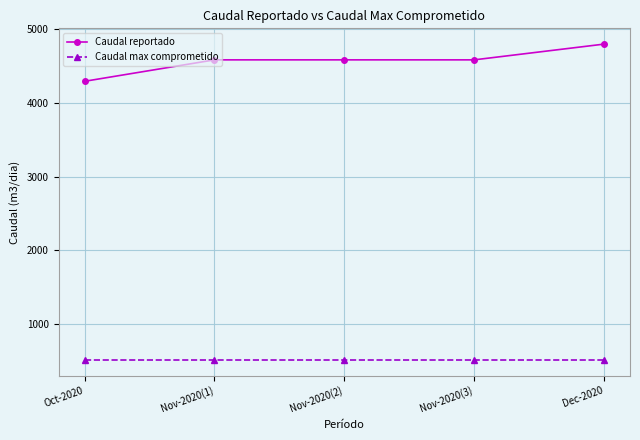

Reading right to left, extract all data points from this chart.

Caudal reportado: 4800.0	4586.0	4586.0	4586.0	4294.4
Caudal max comprometido: 508.8	508.8	508.8	508.8	508.8